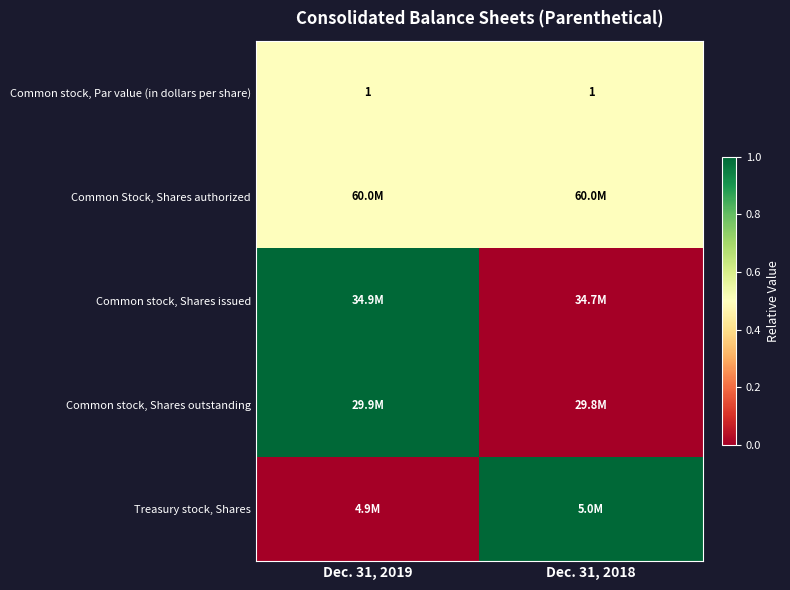

What is the average value of the Common stock, Par value (in dollars per share) series?

1.0